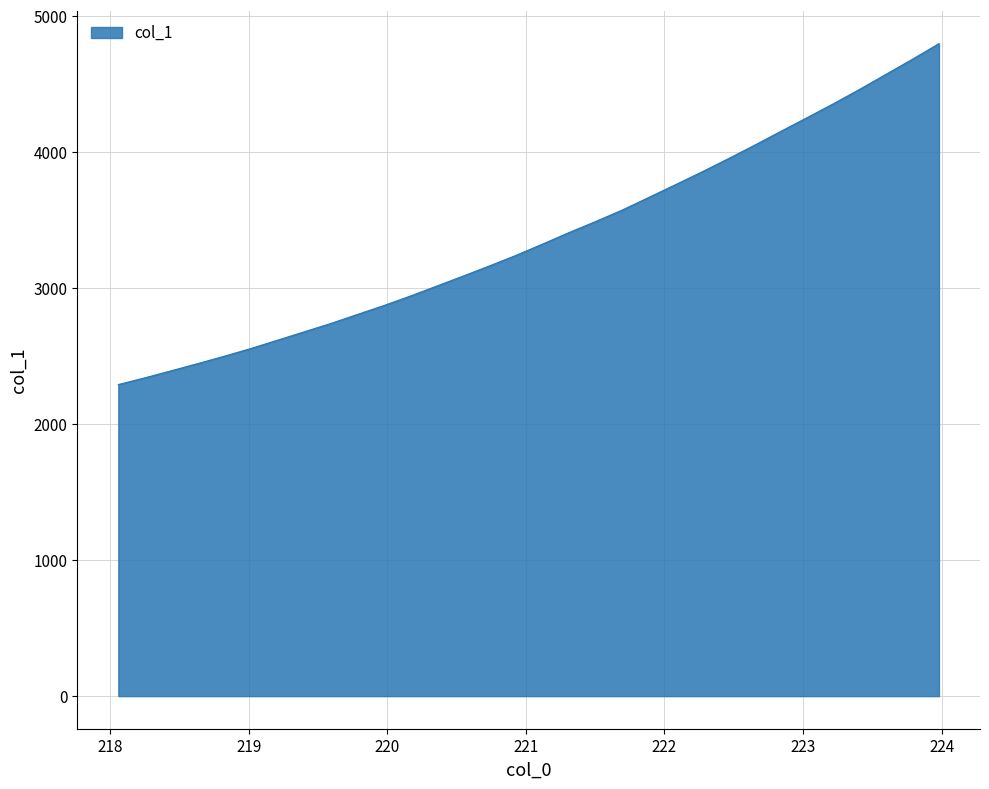

Count the number of values greater than 3322.

16